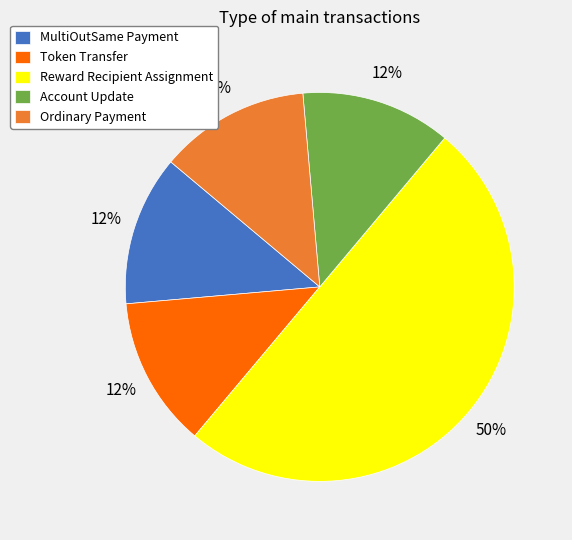

How many slices are in this pie chart?

5